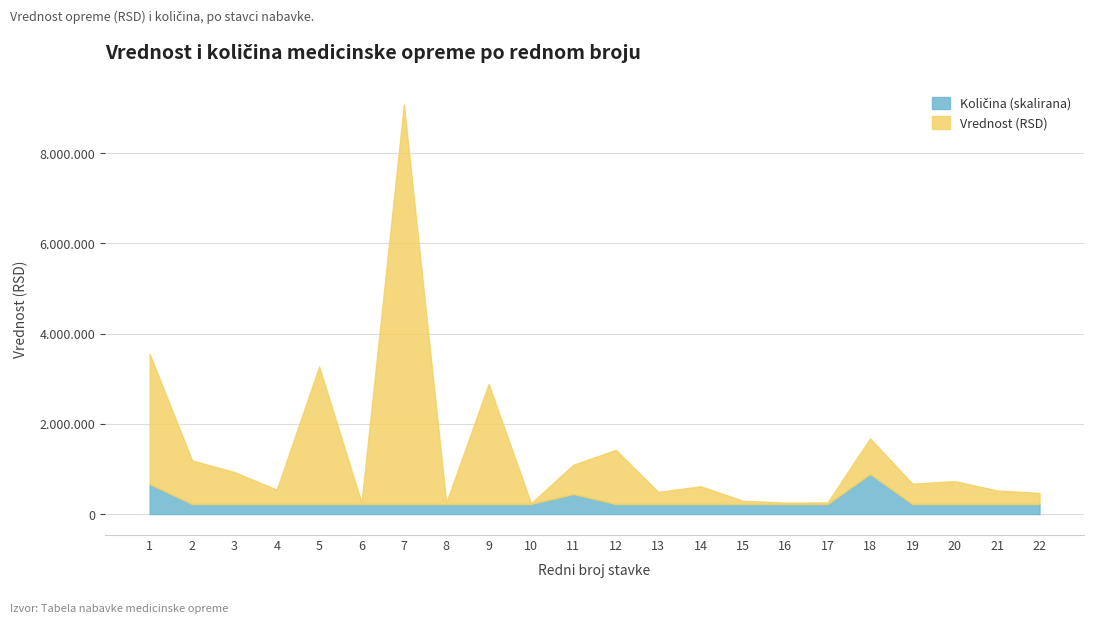

True or false: Količina has a value of 1.7 at 22.

False